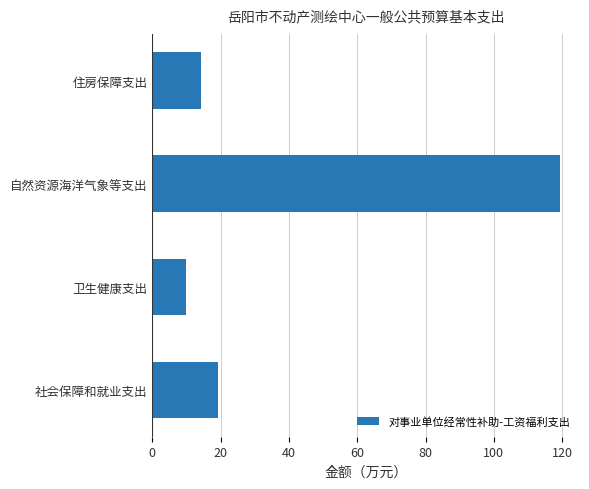

Rank the categories by value from highest to lowest.

自然资源海洋气象等支出, 社会保障和就业支出, 住房保障支出, 卫生健康支出